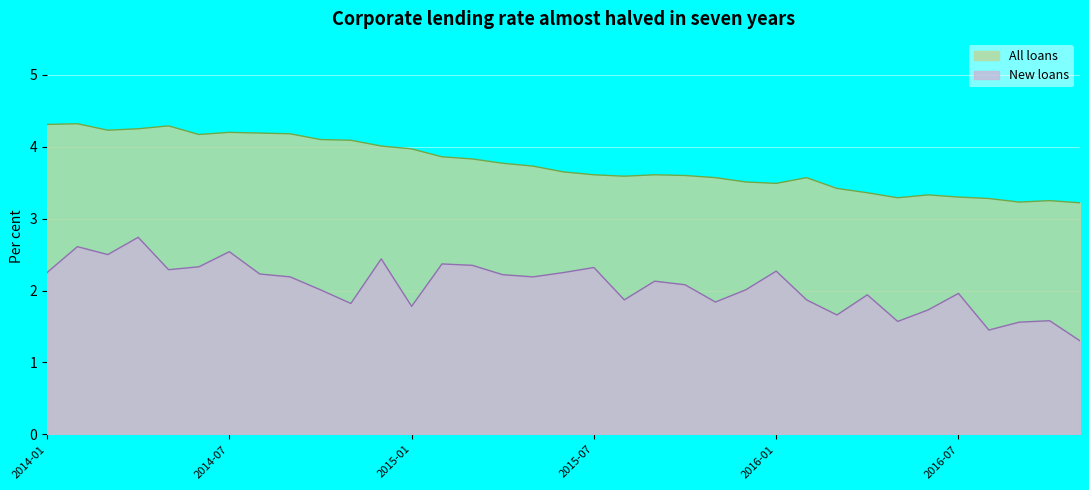

True or false: All loans and New loans cross at least once.

False